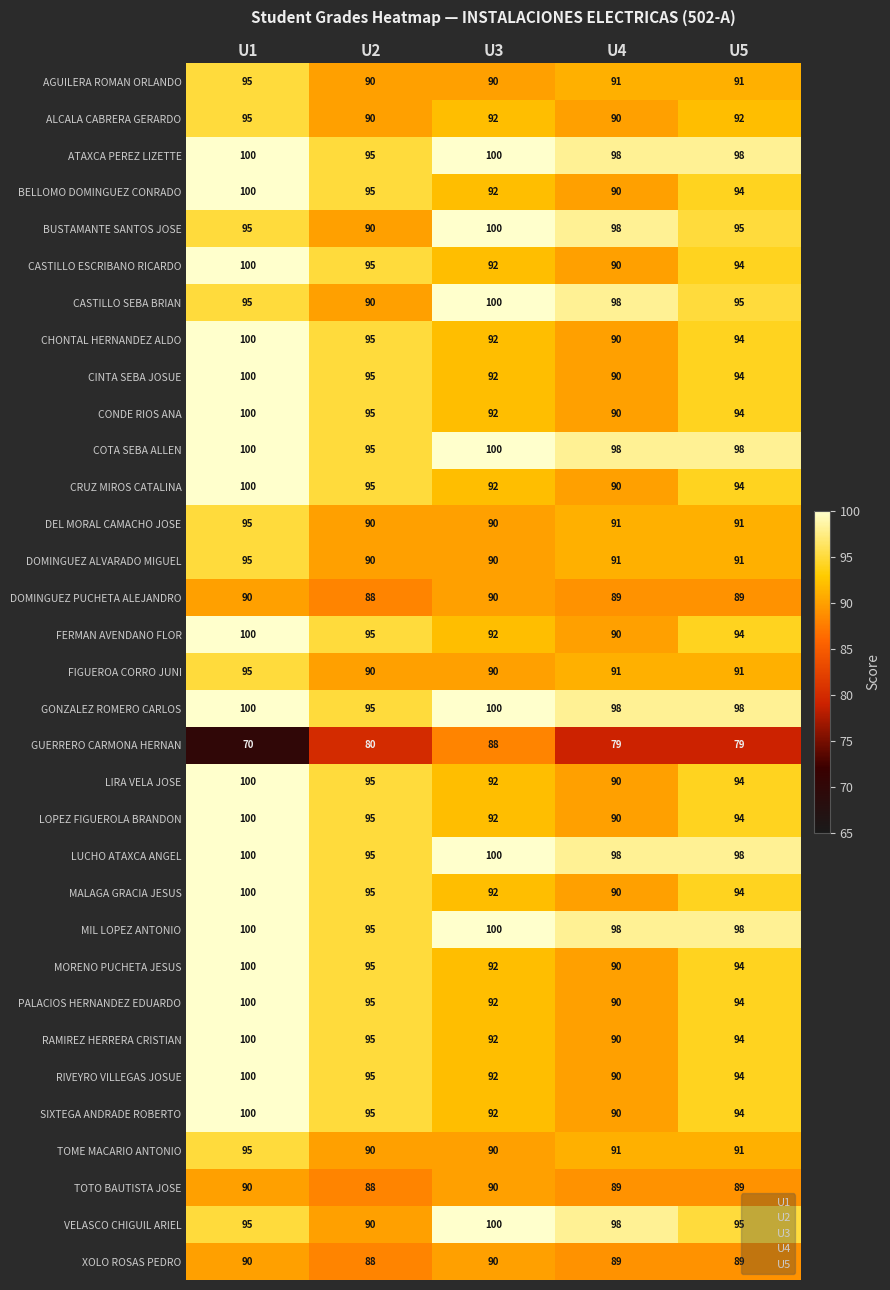

List the labels in order of CHONTAL HERNANDEZ ALDO value, largest first.

U1, U2, U5, U3, U4